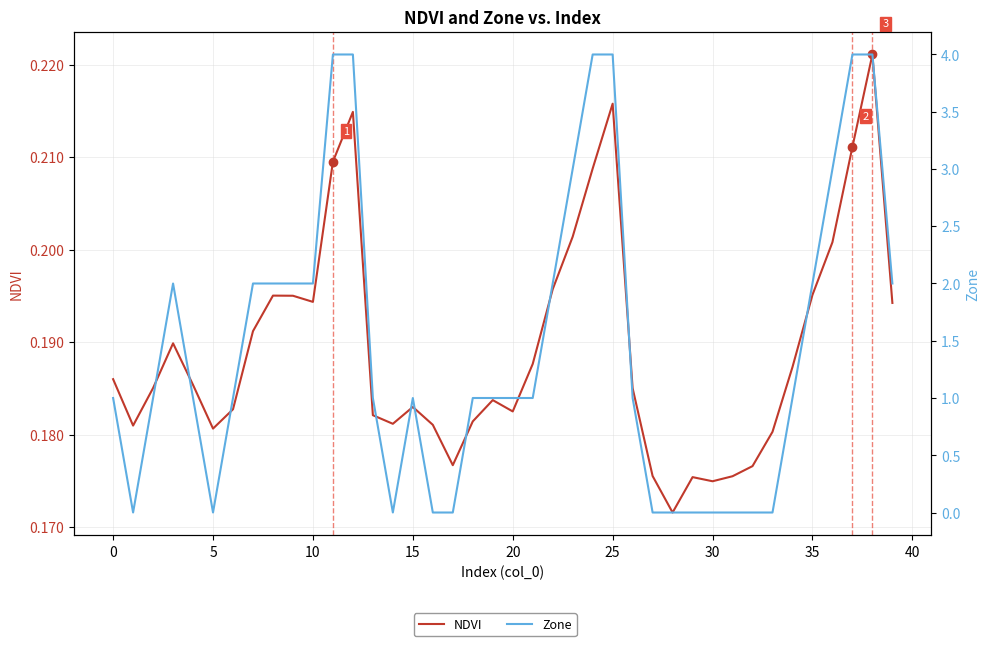

How many interior local valleys does the Zone series have?

3